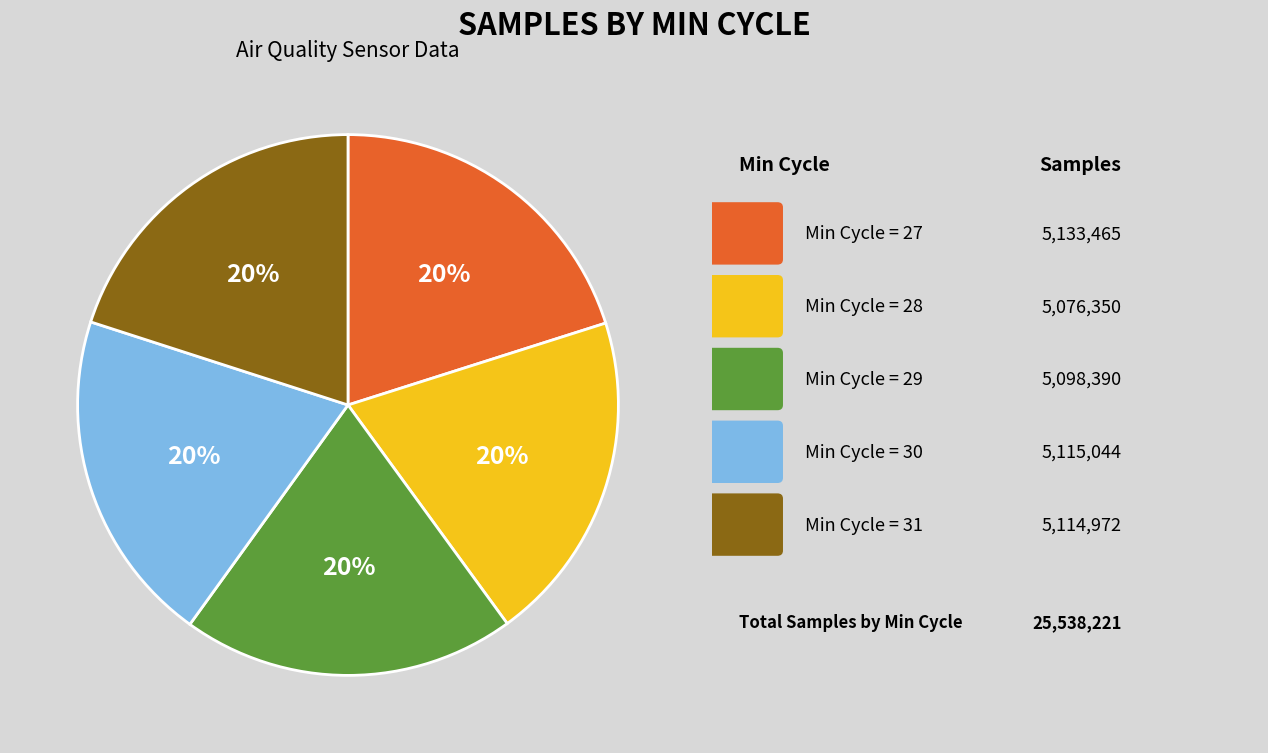

Is there any slice that represents more than half of the pie?

No